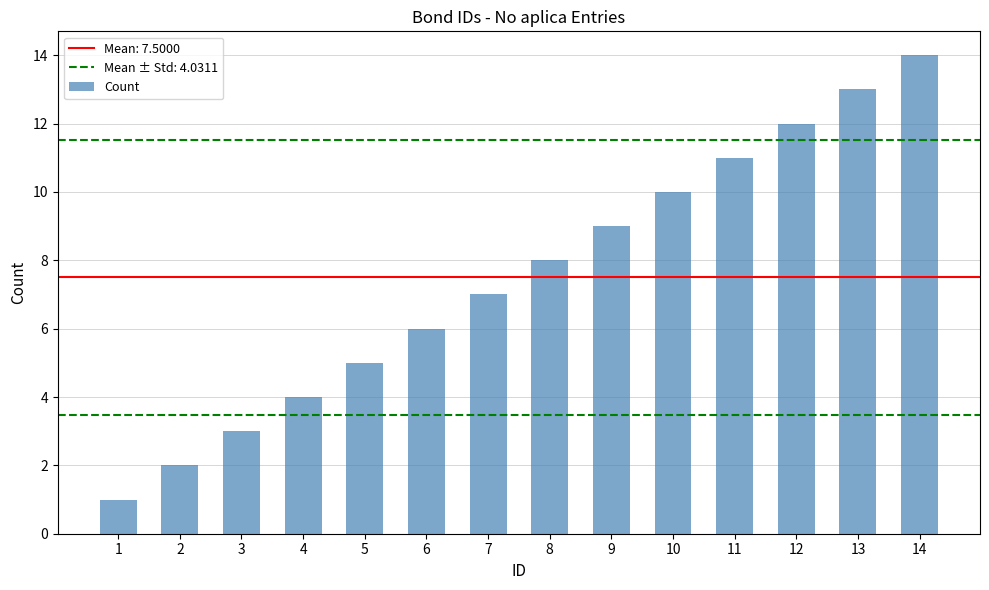

The value at 14 is 14. True or false?

True